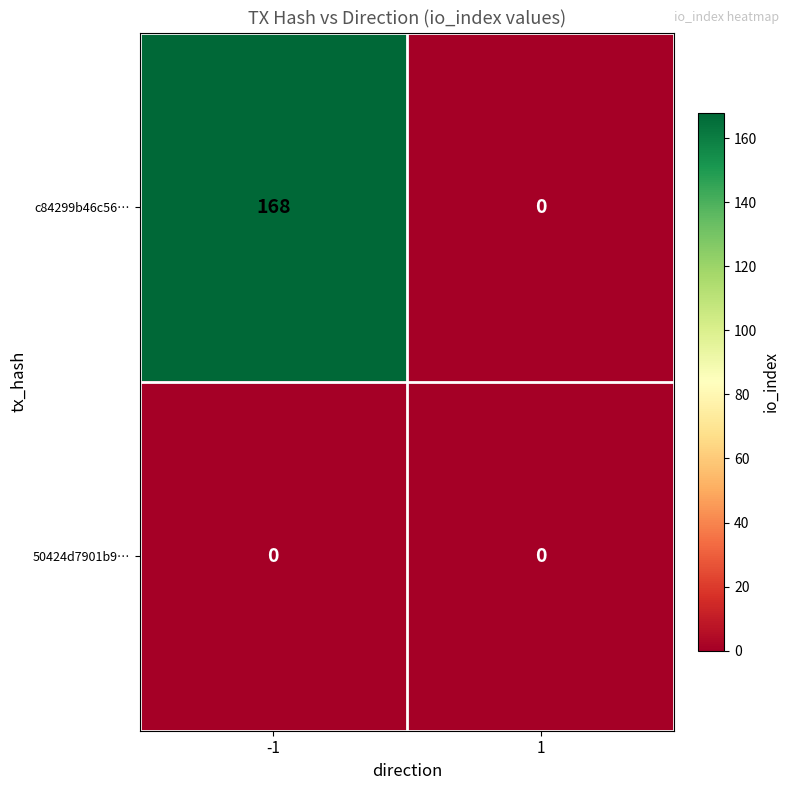

Count the number of data series in this chart.

2